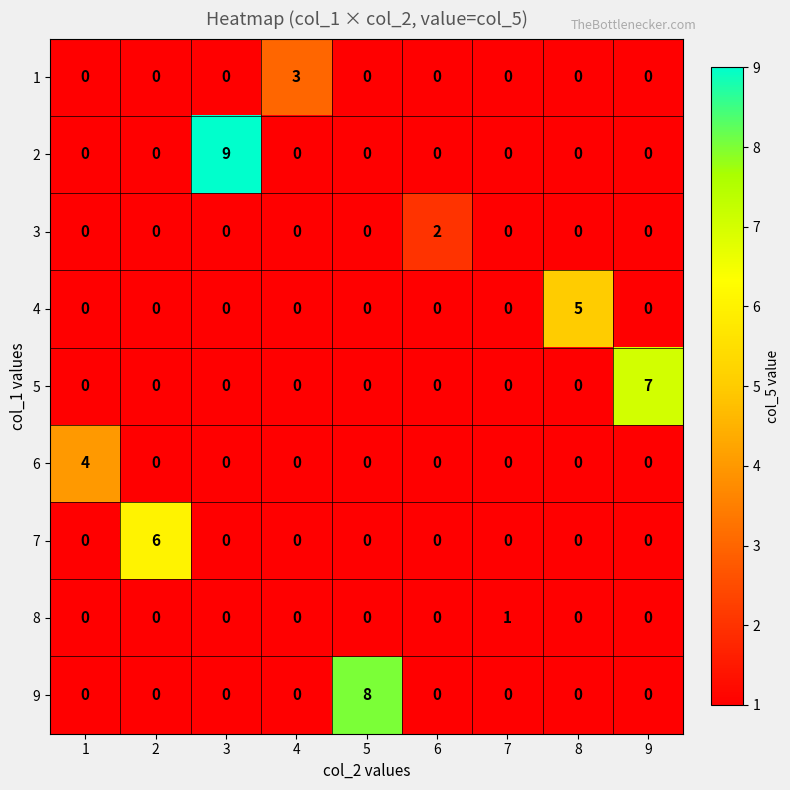

Which series has the largest range (max minus min)?

2